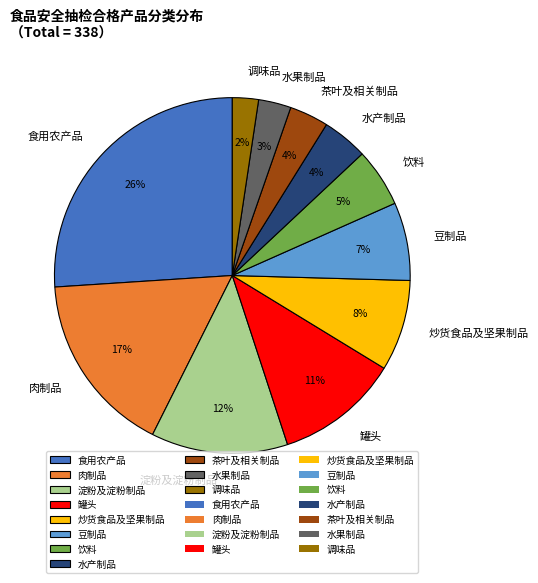

Which slice is the smallest?

调味品